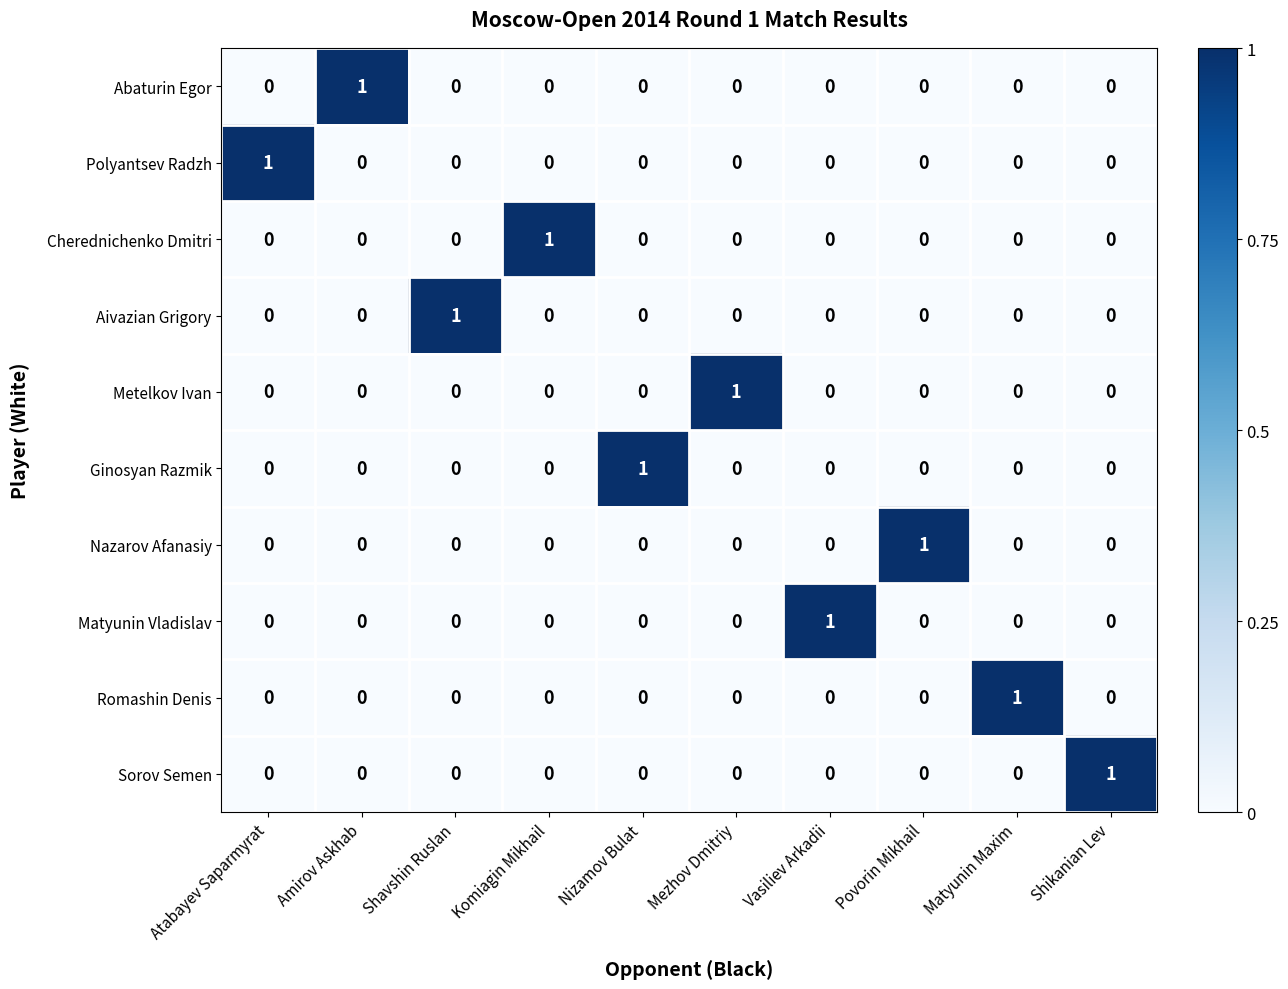

Count the Aivazian Grigory values in the range 0 to 1.

10